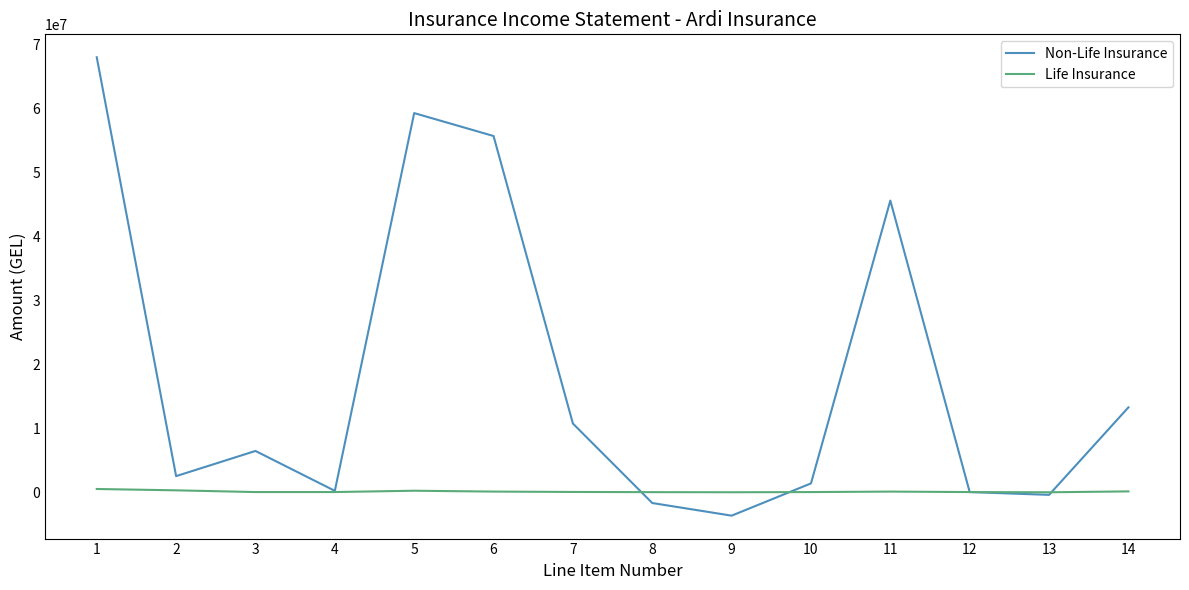

How many interior local valleys does the Non-Life Insurance series have?

4